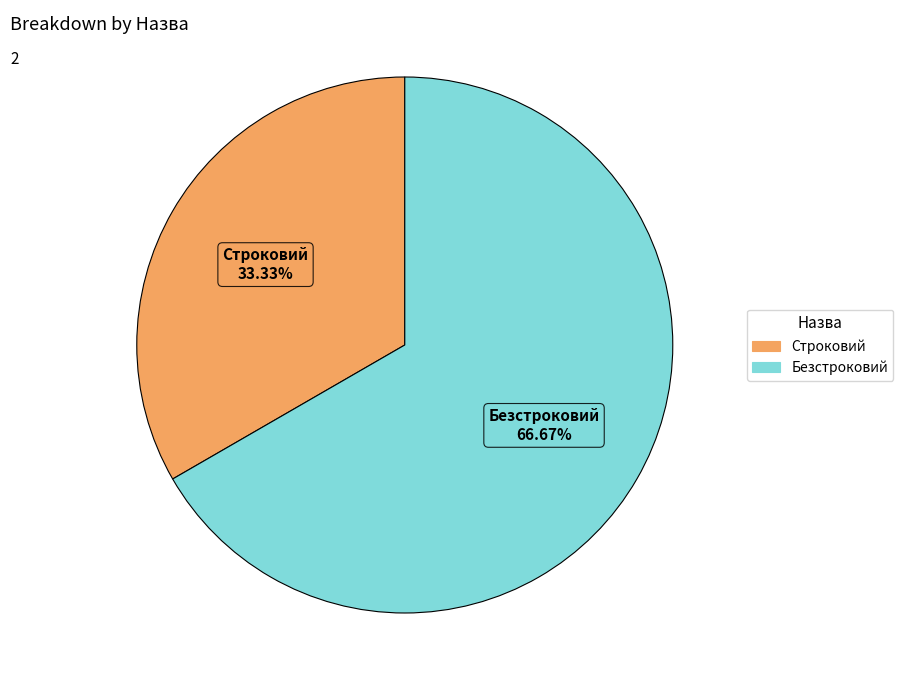

Which category has the smallest portion of the pie?

Строковий